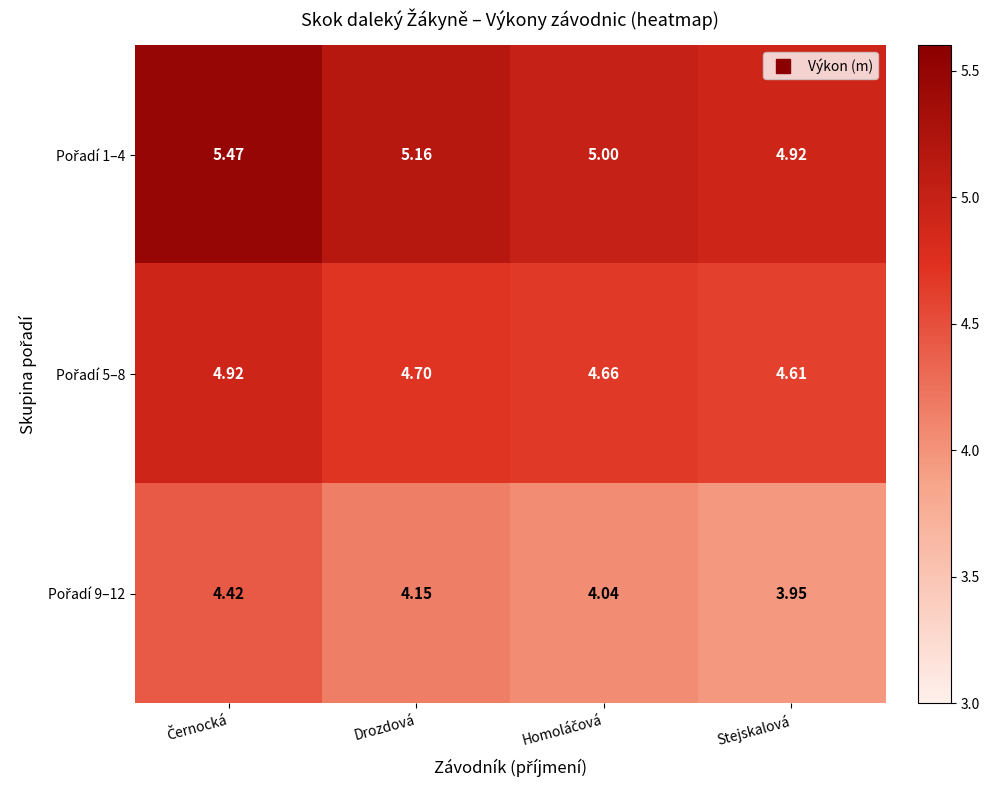

At how many categories does at least one series exceed 4?

4